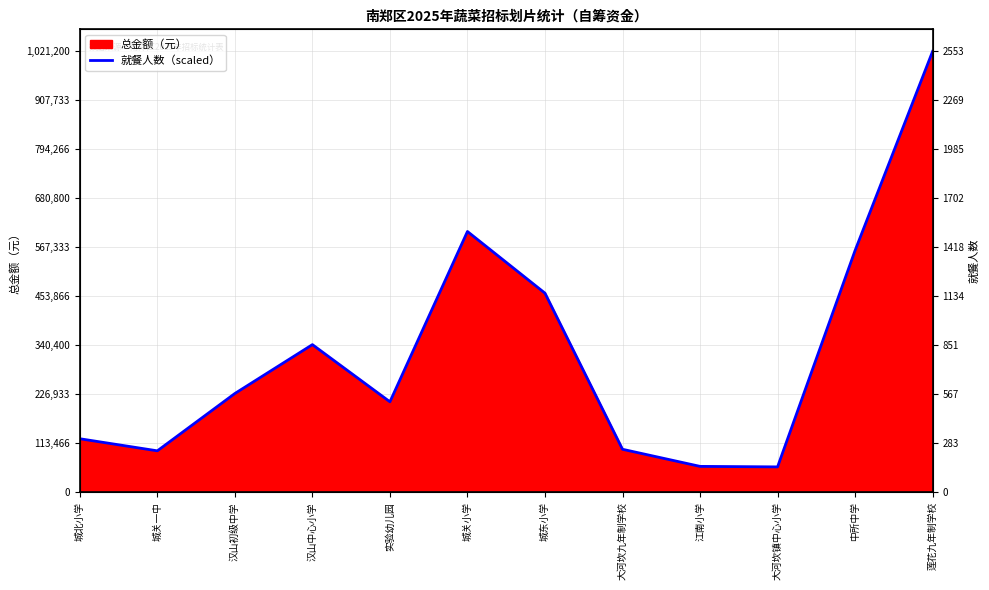

What is the minimum value shown in the chart?

58800